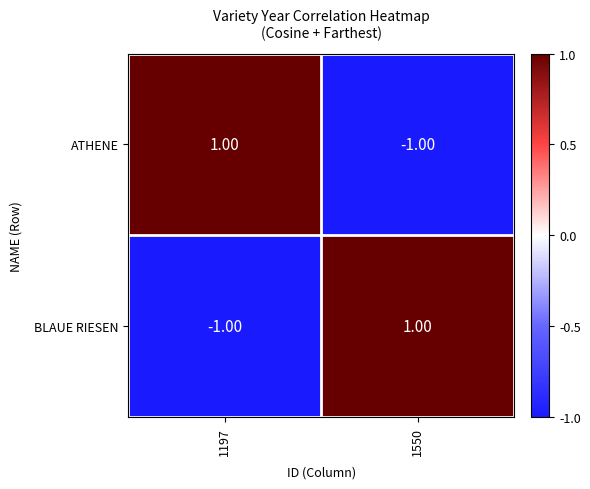

How many data points in ATHENE are less than 1?

1